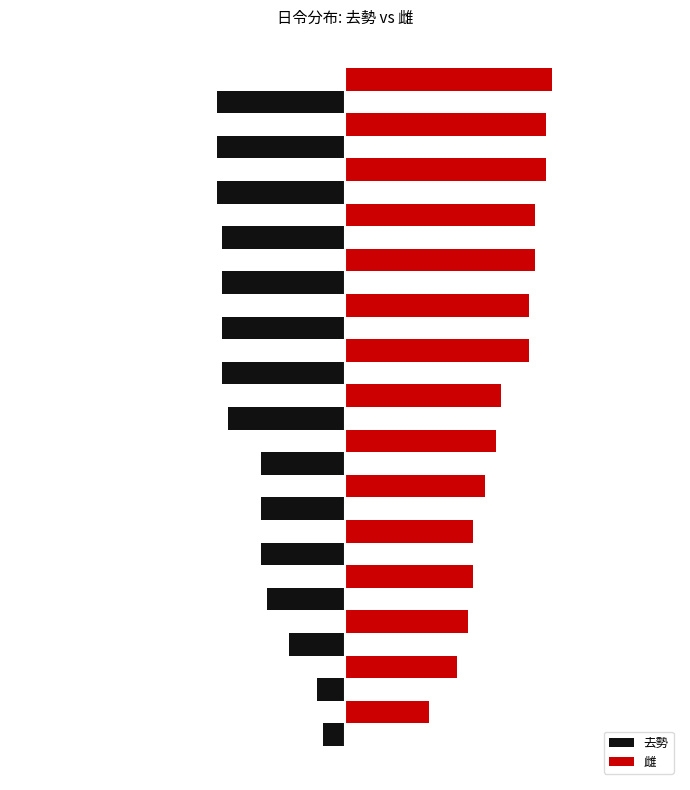

Reading left to right, extract all data points from this chart.

去勢: -4	-5	-10	-14	-15	-15	-15	-21	-22	-22	-22	-22	-23	-23	-23
雌: 15	20	22	23	23	25	27	28	33	33	34	34	36	36	37